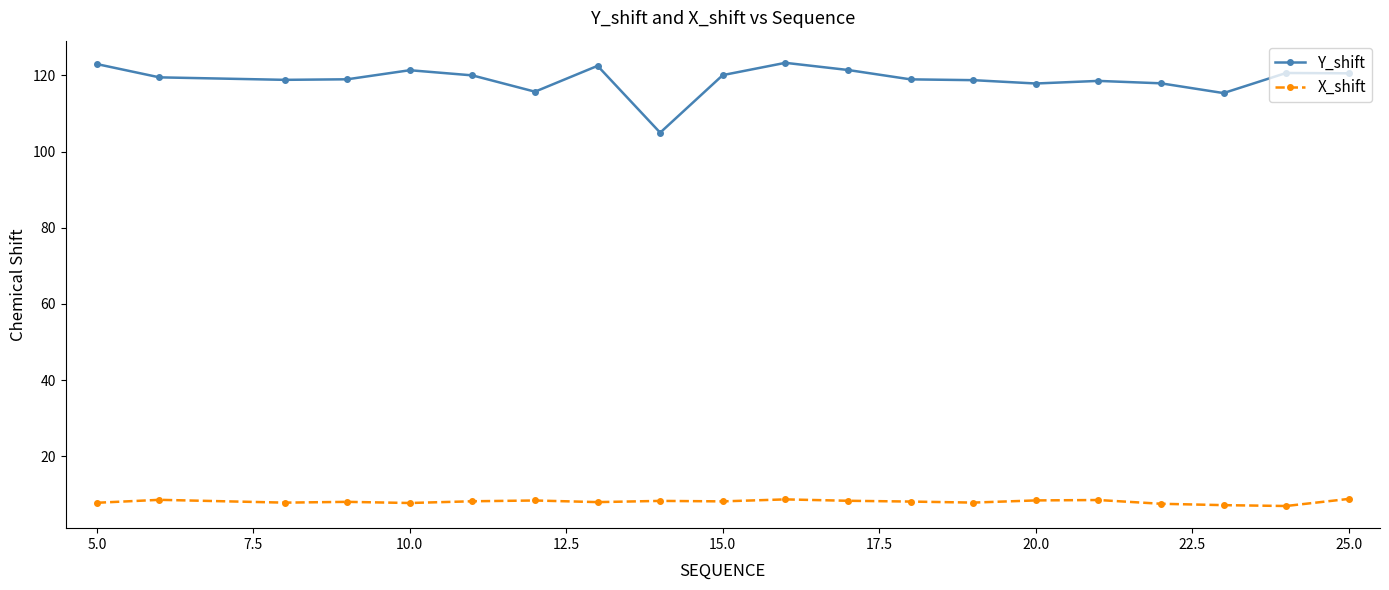

What is the value of the Y_shift point at the 4th from the left?

119.0